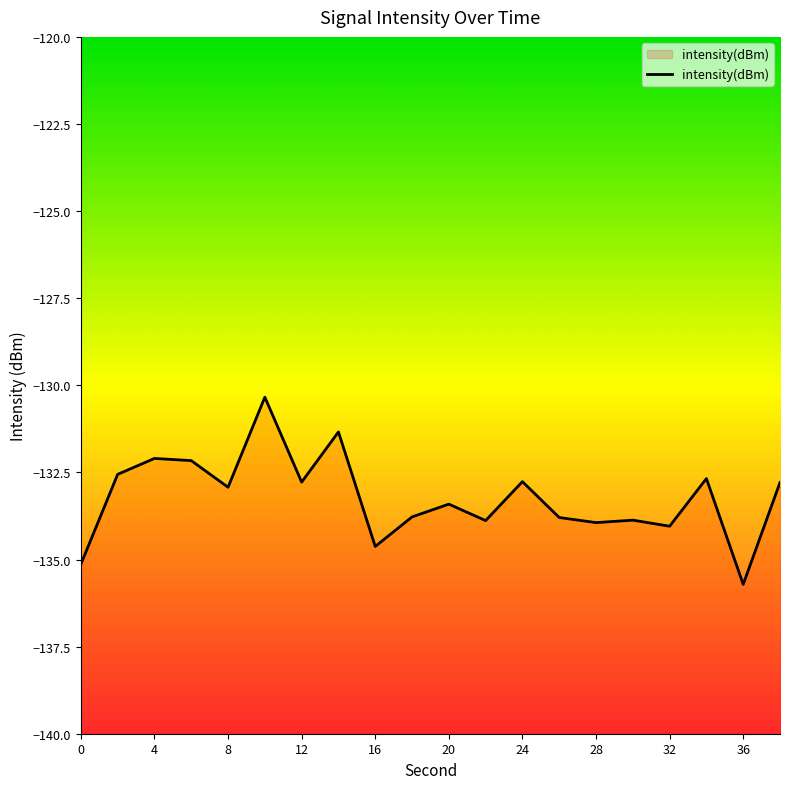

At which label is the value closest to -133?

8